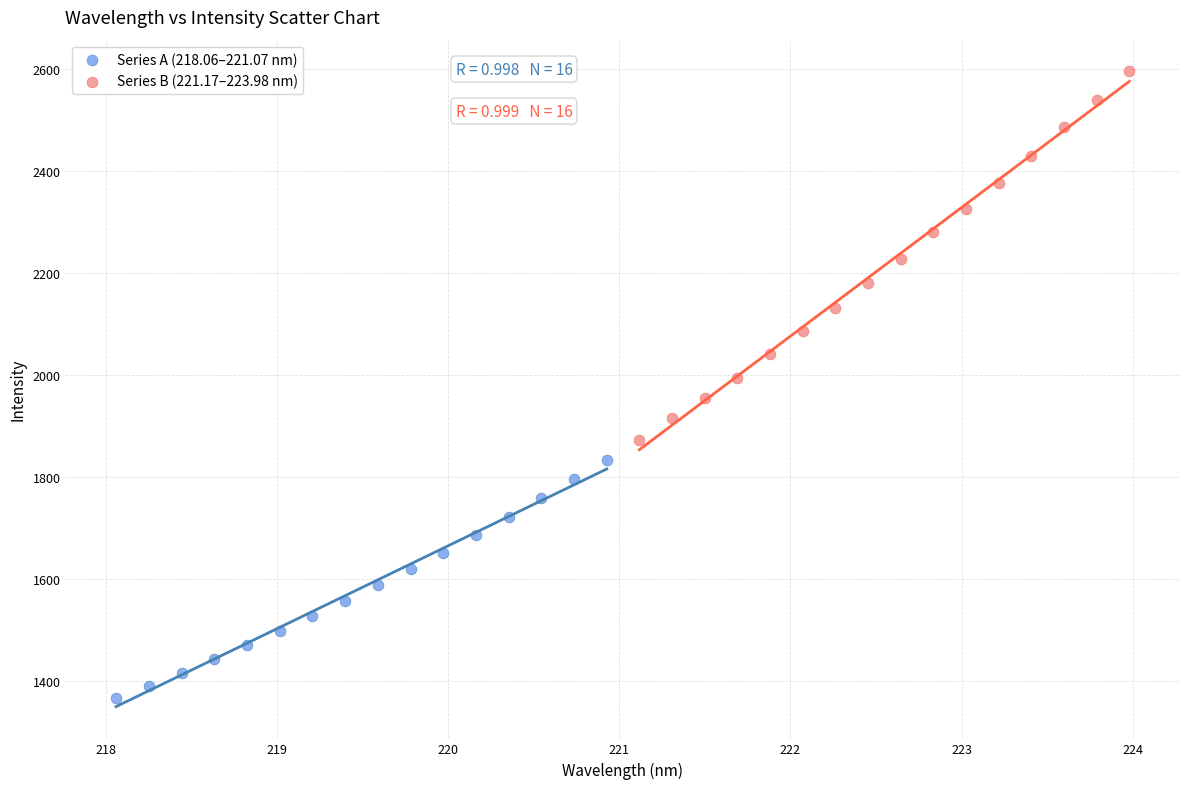

Which series has the largest Y range (max minus min)?

Series B (221.17–223.98 nm)